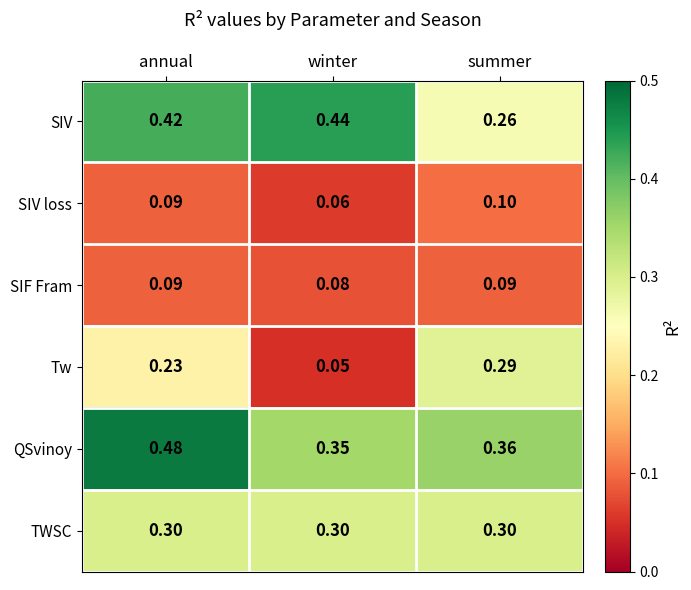

How many data points does each series have?

3